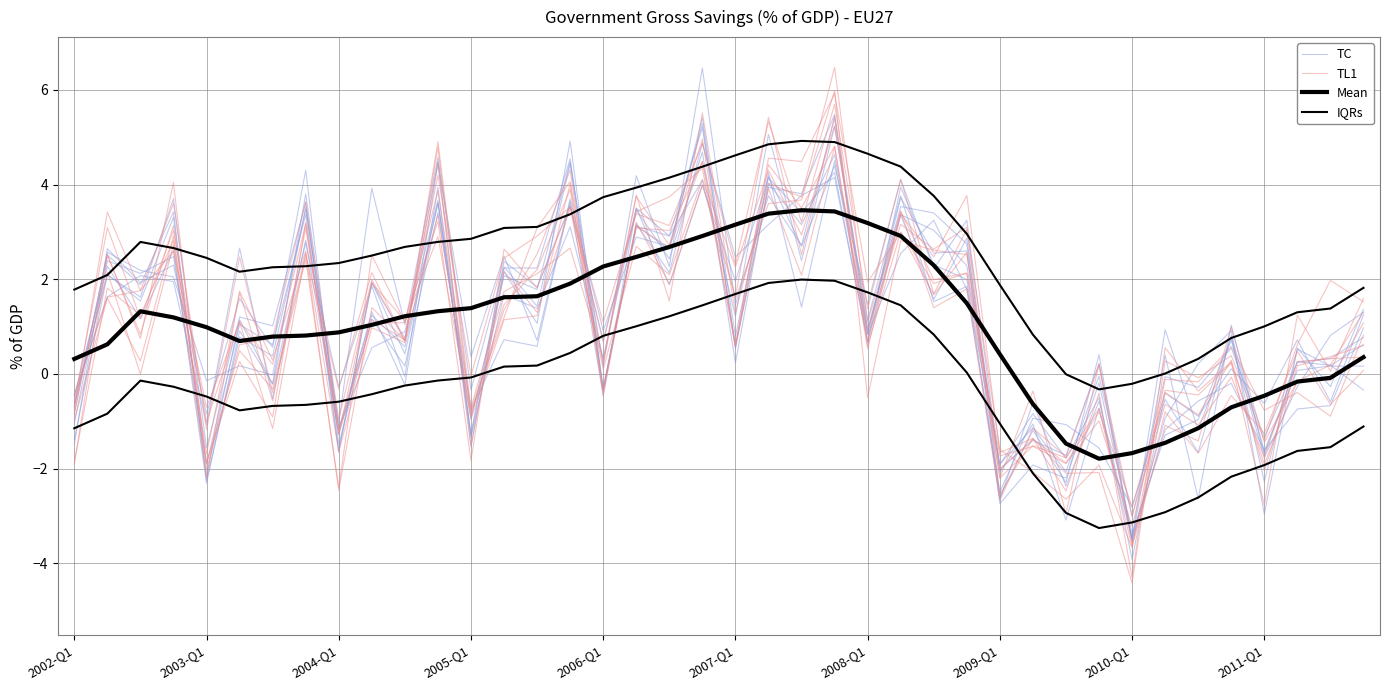

What is the sum of all IQRs values?

101.2